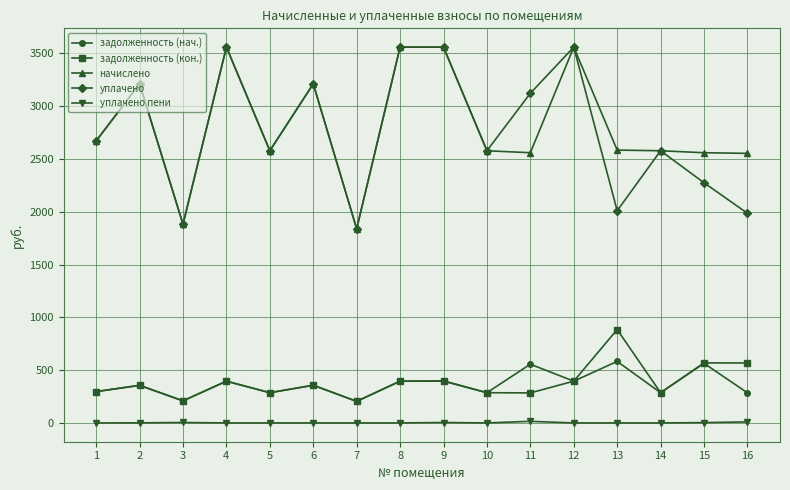

What is the highest value of the уплачено series?

3558.3